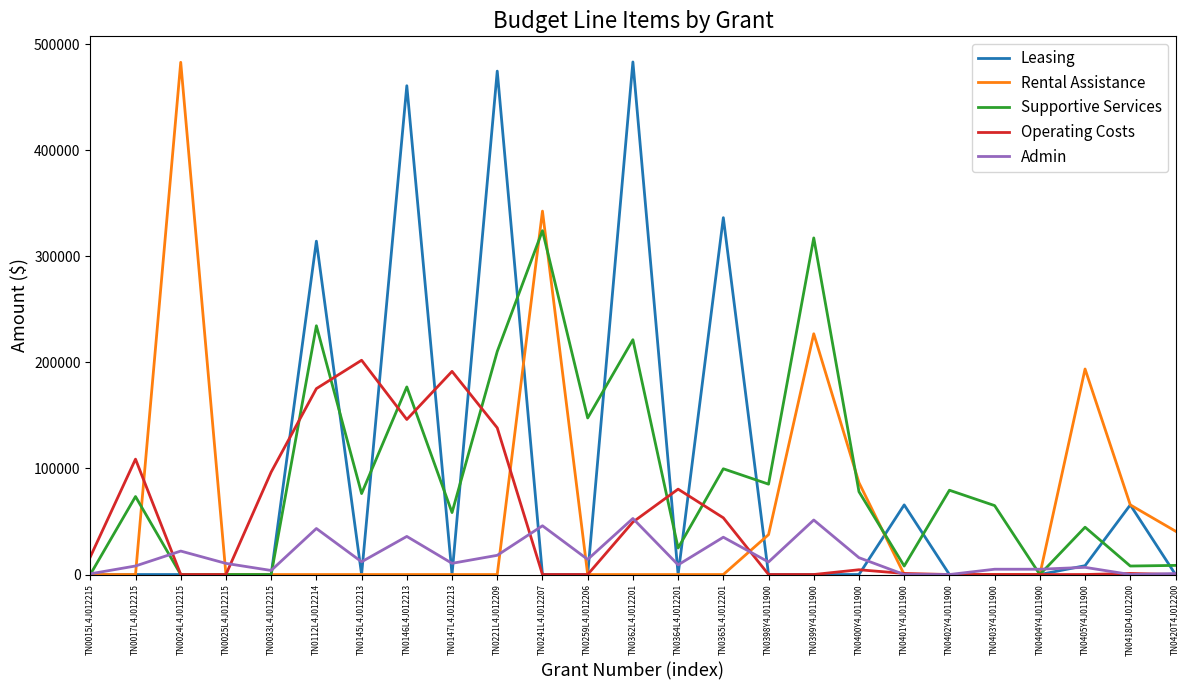

Does the chart have visible grid lines?

No